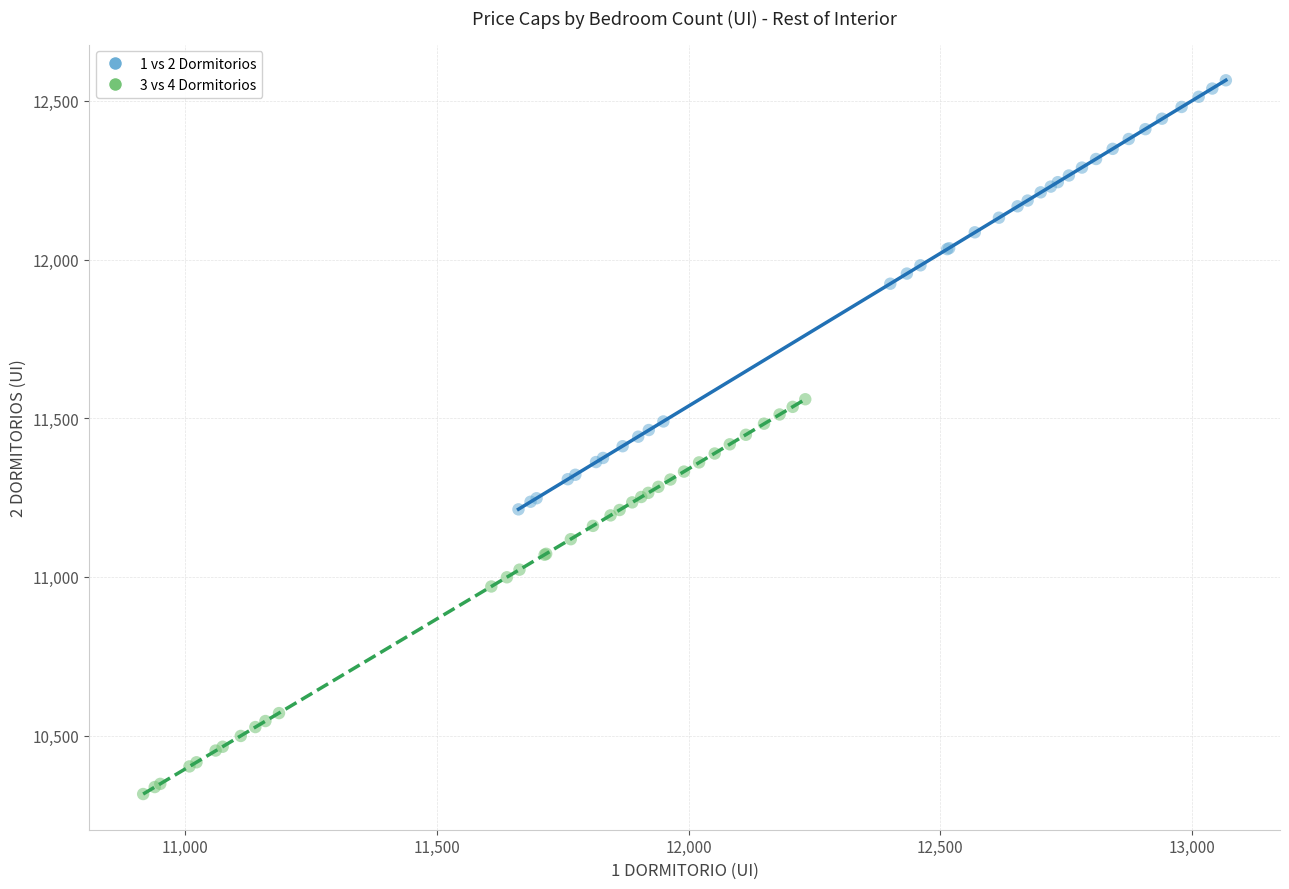

Which series reaches the minimum Y coordinate?

3 vs 4 Dormitorios